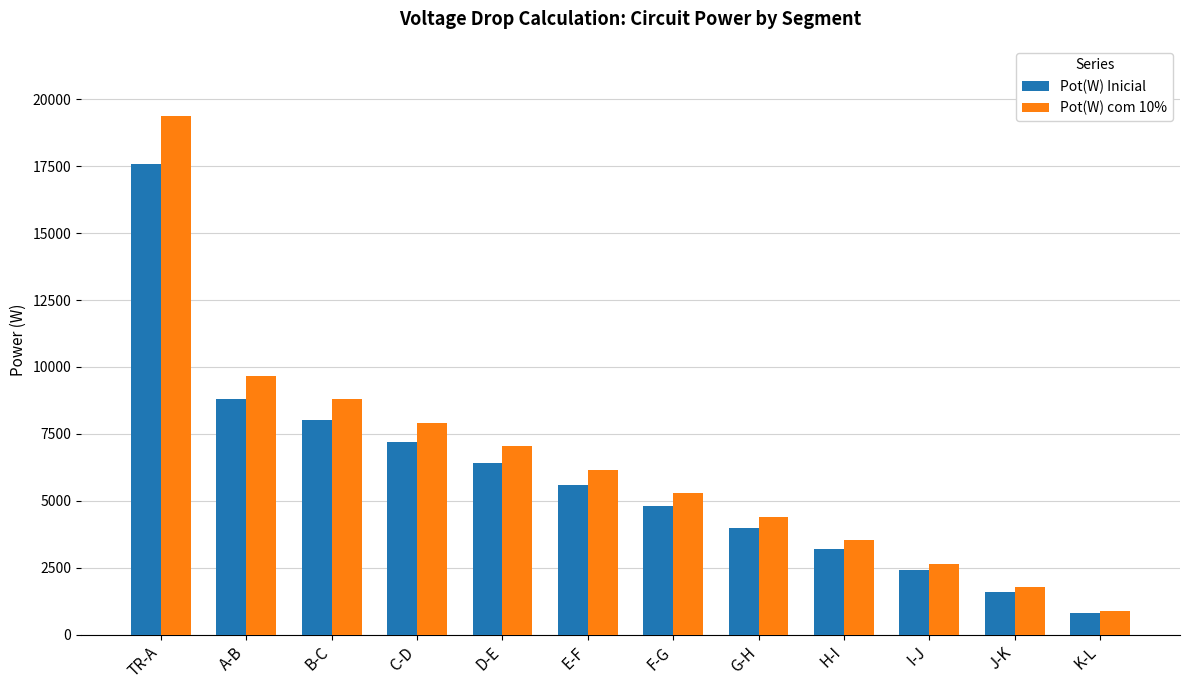

List the labels in order of Pot(W) com 10% value, smallest first.

K-L, J-K, I-J, H-I, G-H, F-G, E-F, D-E, C-D, B-C, A-B, TR-A